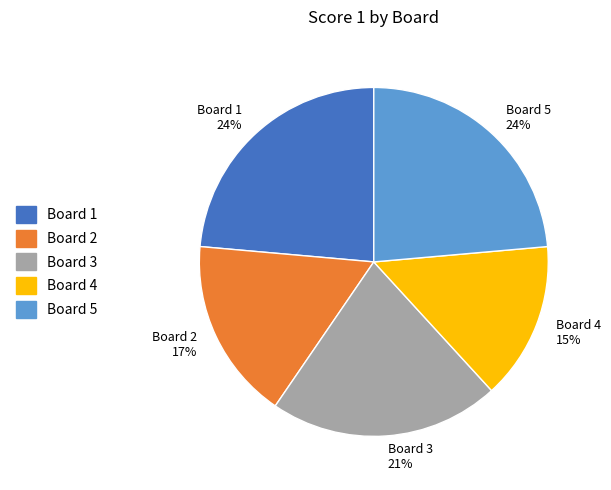

Is Board 5 the majority of the pie?

No